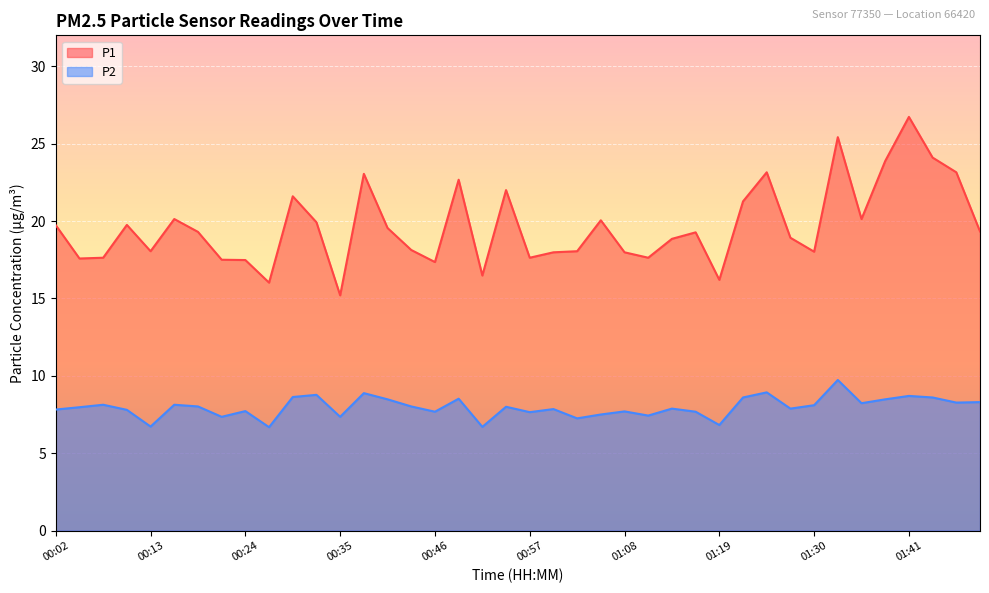

How many data points in P2 are above 8?

19